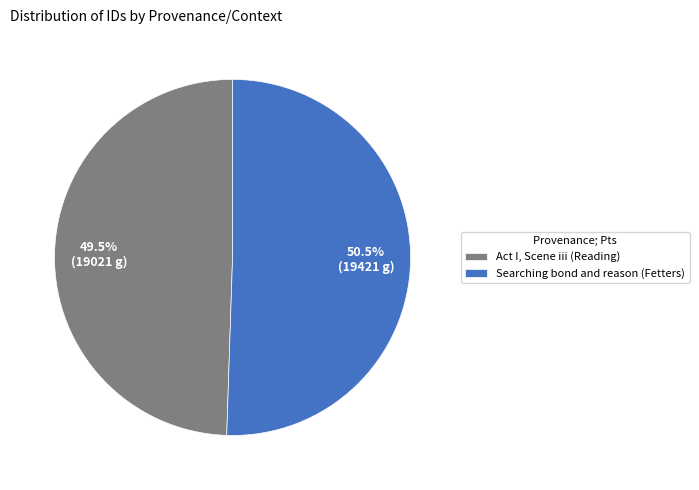

Combined, what portion of the pie is Searching bond and reason (Fetters) and Act I, Scene iii (Reading)?

100.0%